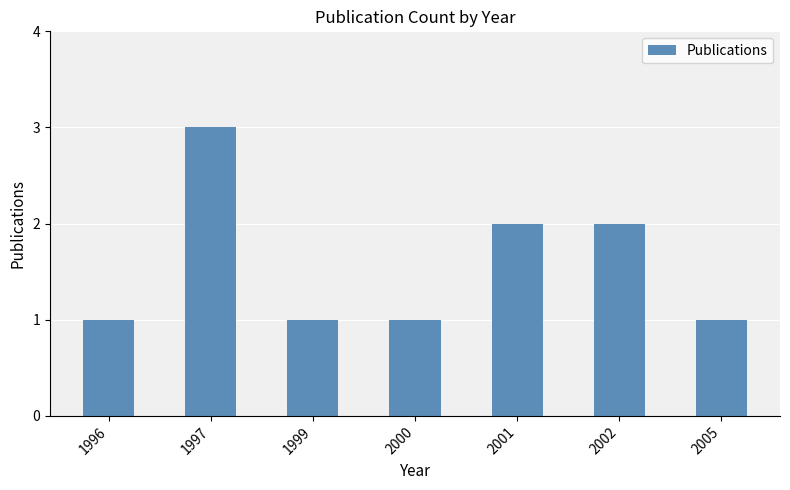

What is the maximum value shown in the chart?

3